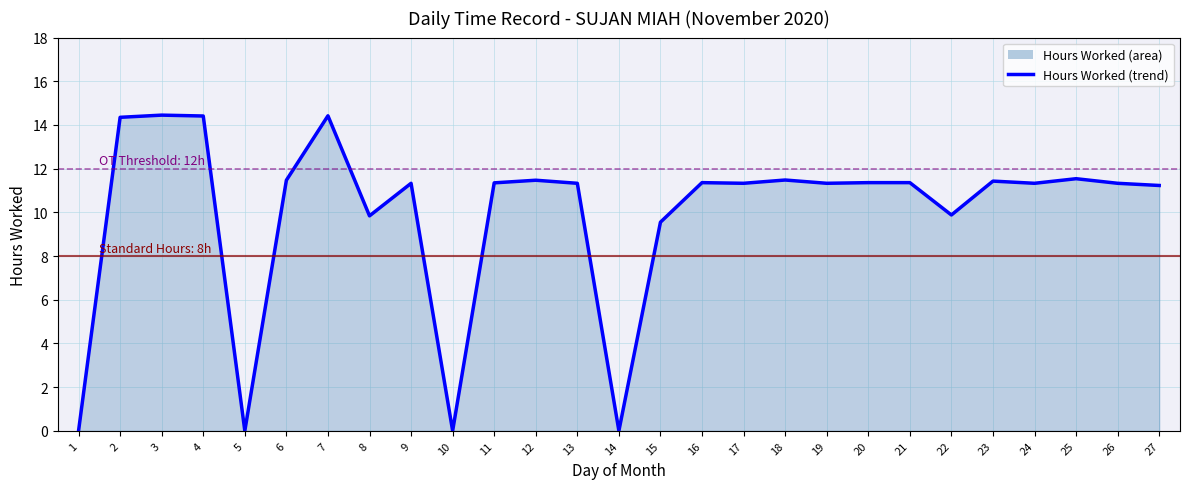

What is the change in value from 2 to 6?

-2.9